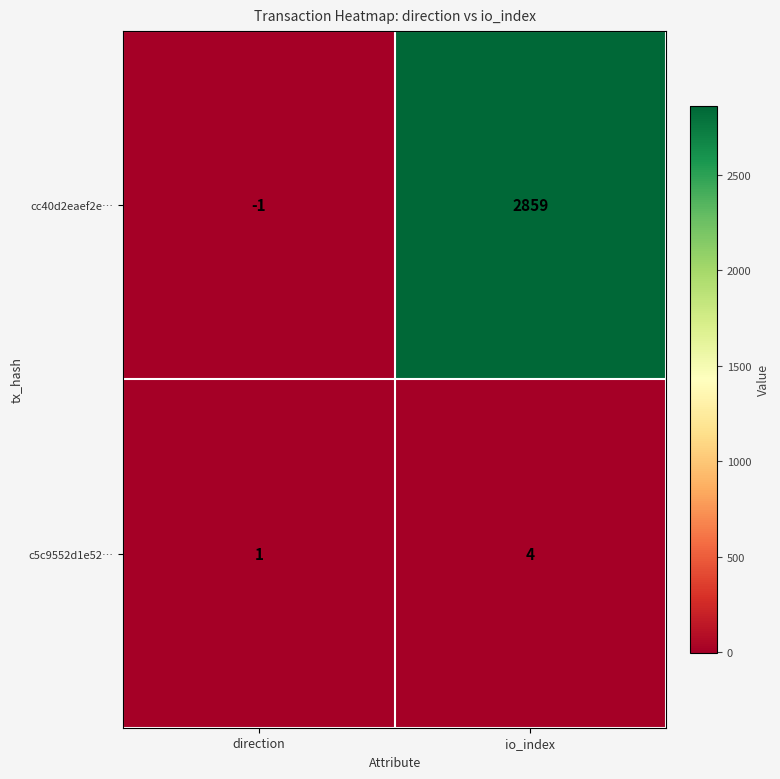

Rank the series by their average value, from highest to lowest.

cc40d2eaef2e…, c5c9552d1e52…